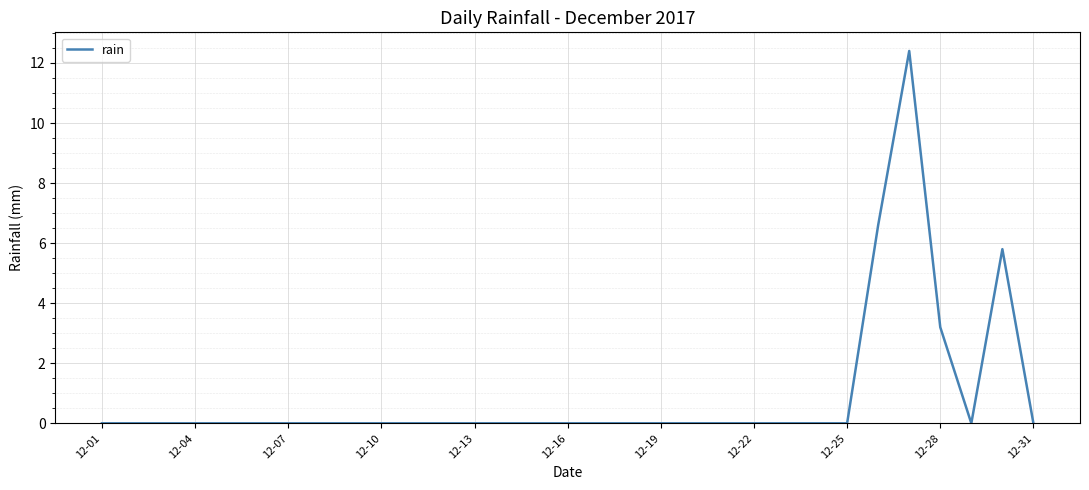

What is the difference between the maximum and minimum values?

12.4